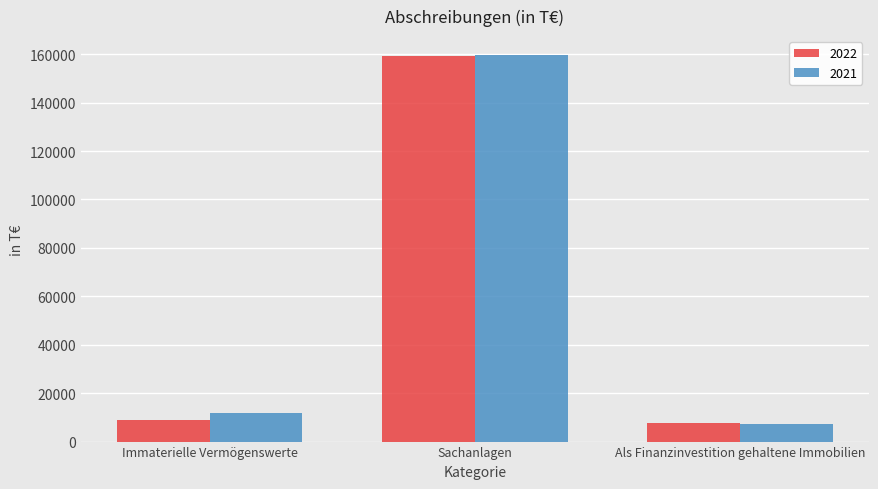

What is the average value of the 2021 series?

59500